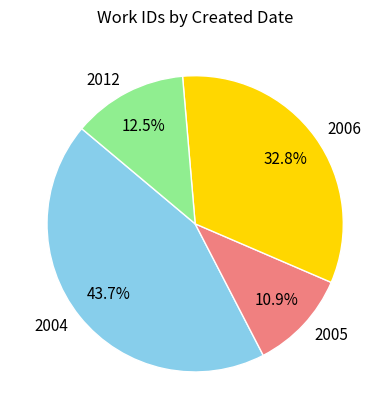

Does 2005 represent more than half of the total?

No